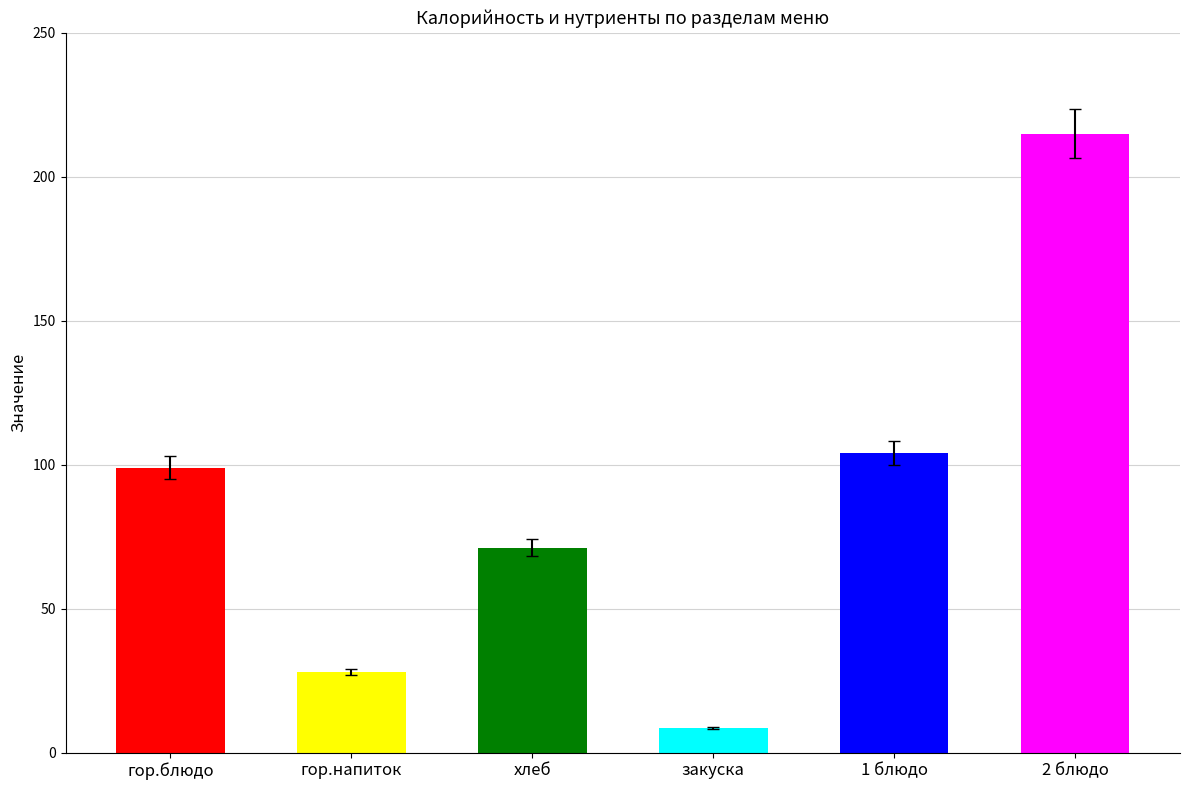

Which label corresponds to the smallest value in the chart?

закуска